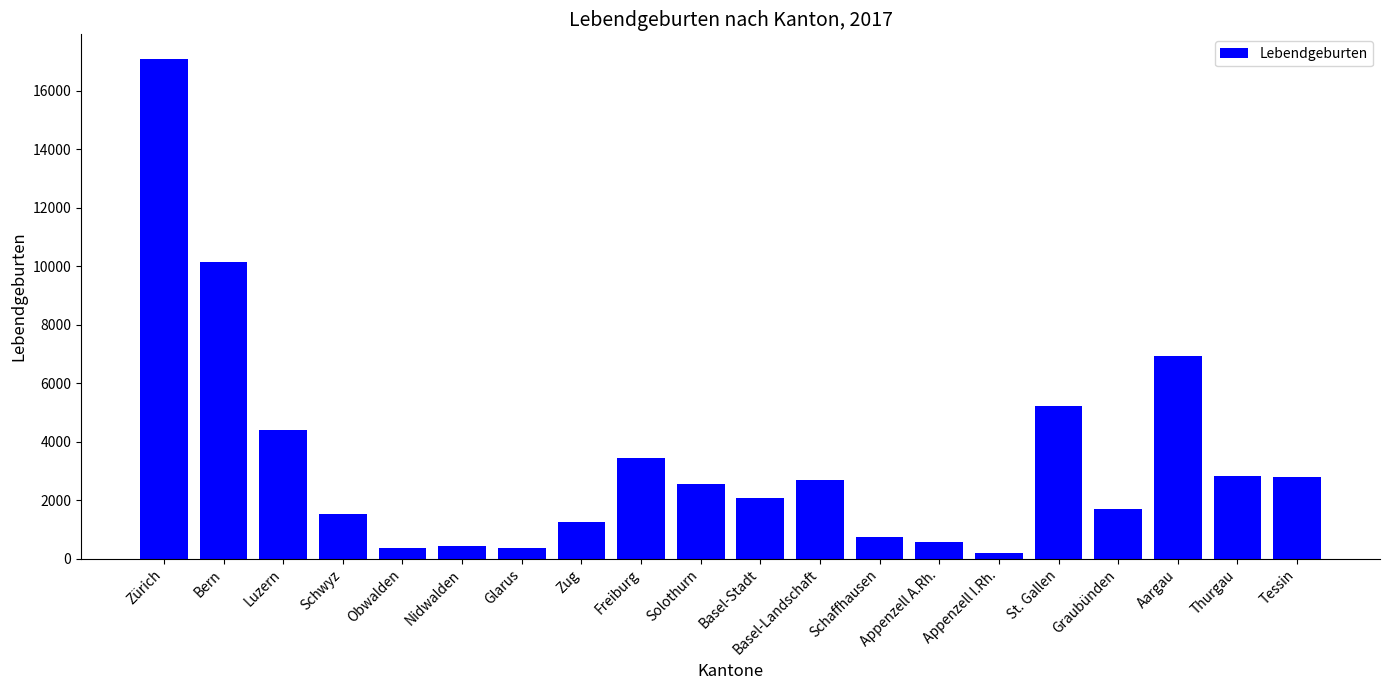

What is the value of the 15th bar from the left?

186